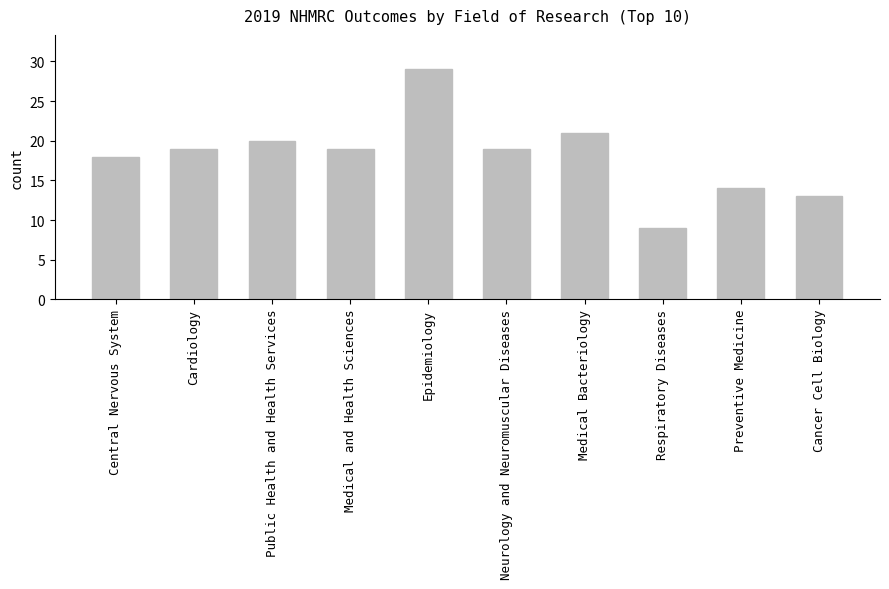

What is the ratio of the value at Public Health and Health Services to the value at Epidemiology?

0.7